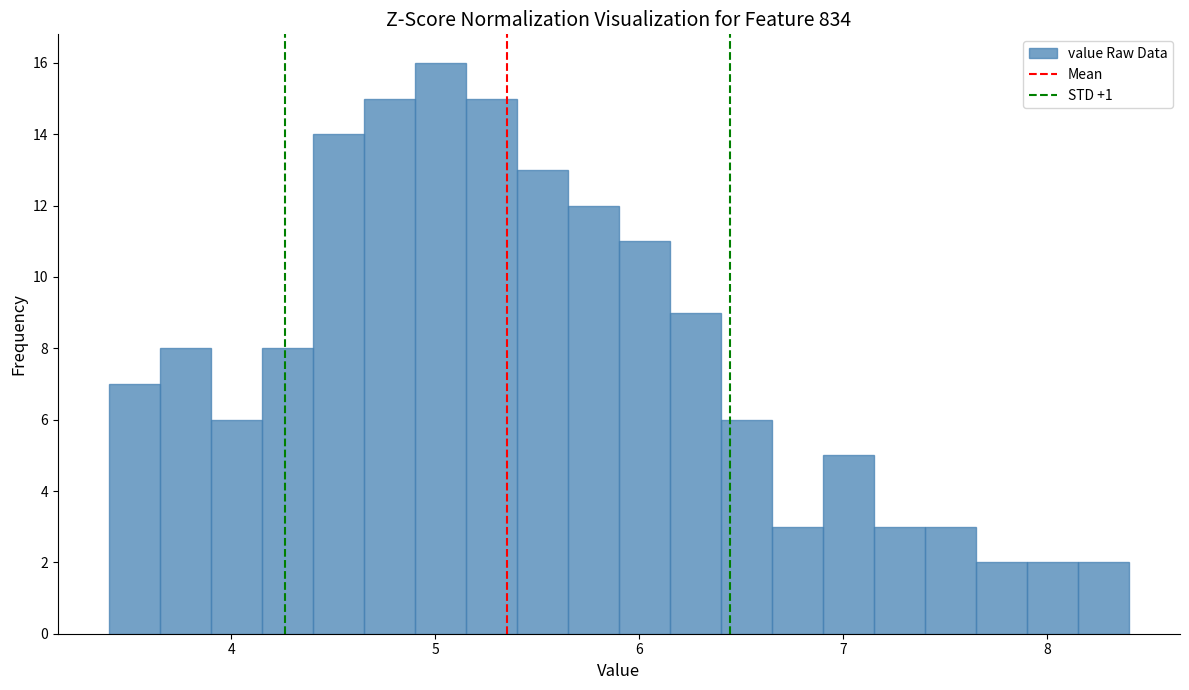

Around what value on the x-axis is the tallest bar? Give the approximate position of its centre, as read against the axis.

5.0